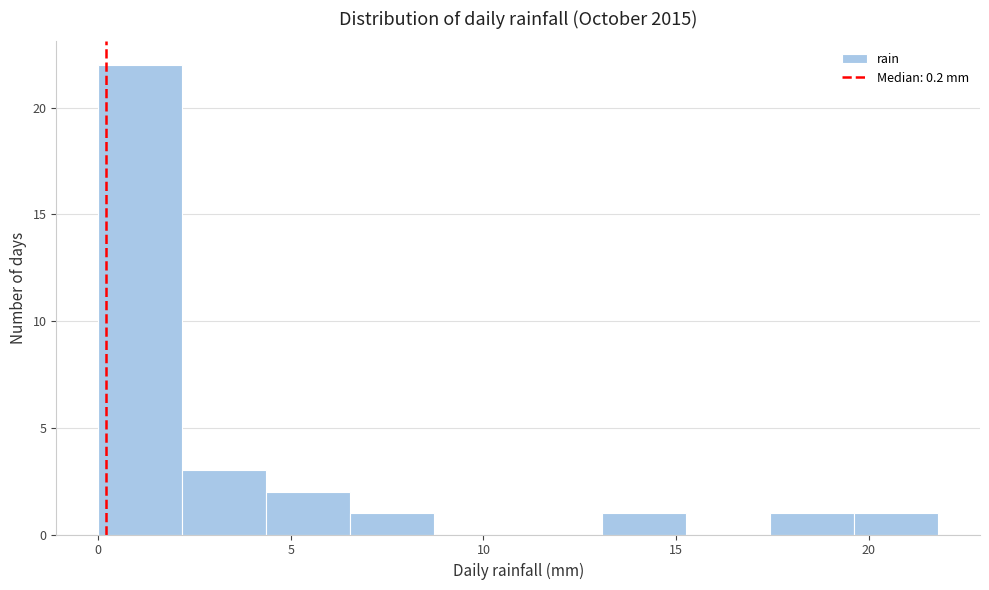

Reading left to right, transcribe this chart: for each bar, give the range it covers on the x-axis and its height. Neither the bar edges nor the heights are printed on the chart, so give them approximately, as read against the axes.

0.0 to 2.0: 22
2.0 to 4.5: 3
4.5 to 6.5: 2
6.5 to 8.5: 1
8.5 to 11.0: 0
11.0 to 13.0: 0
13.0 to 15.5: 1
15.5 to 17.5: 0
17.5 to 19.5: 1
19.5 to 22.0: 1